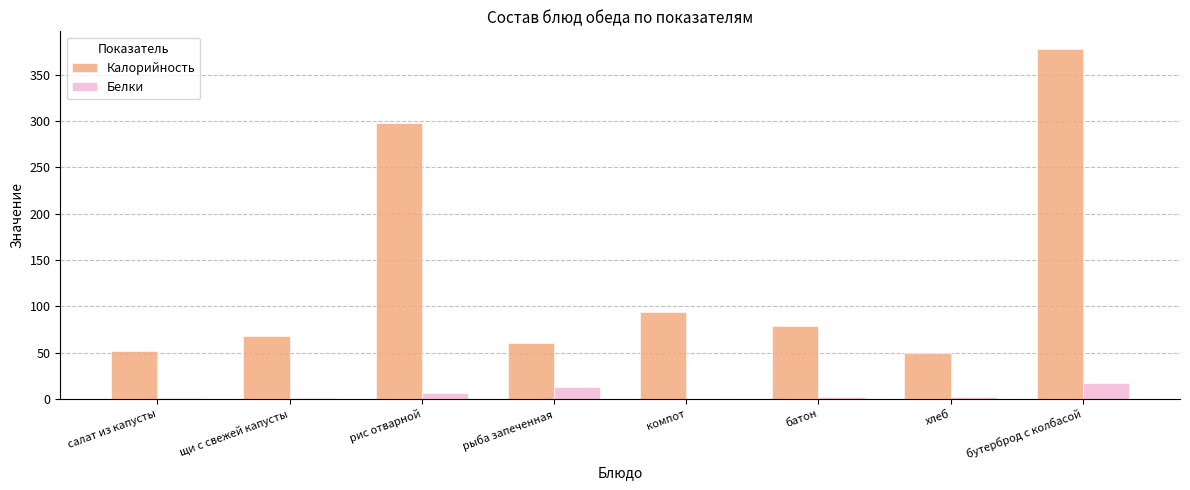

The value of Калорийность at компот is 139. True or false?

False